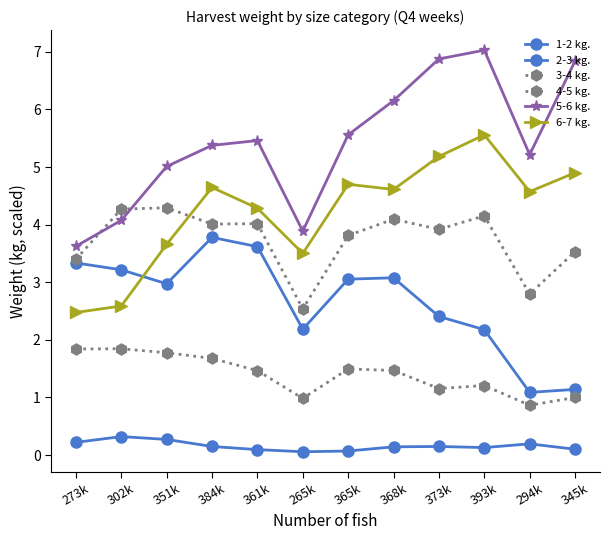

What is the value of the 6-7 kg. point at the 11th from the left?

4.6